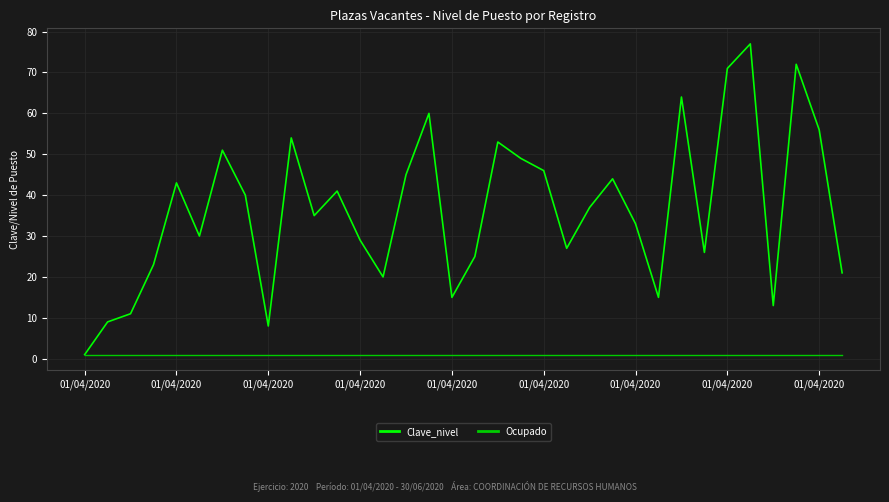

What are all the series names shown in the legend?

Clave_nivel, Ocupado